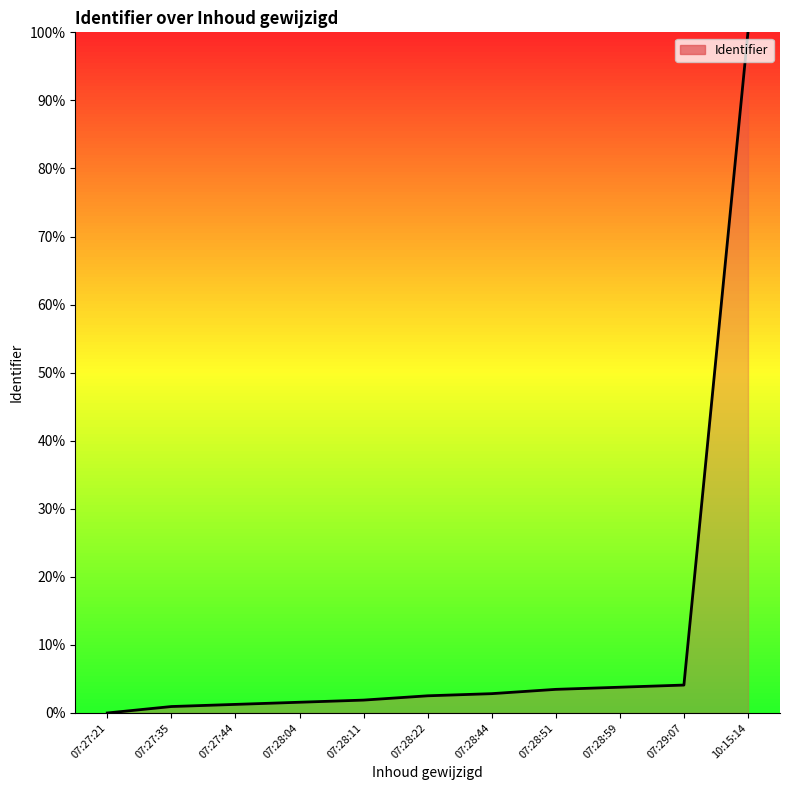

What is the difference between the maximum and minimum values?

100.0